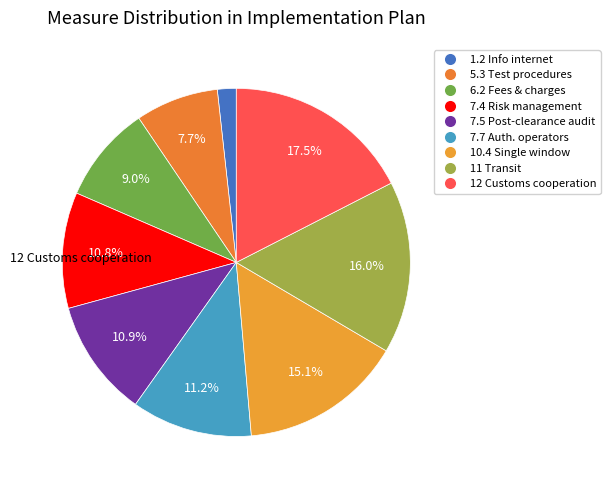

Count the number of slices in the pie.

9